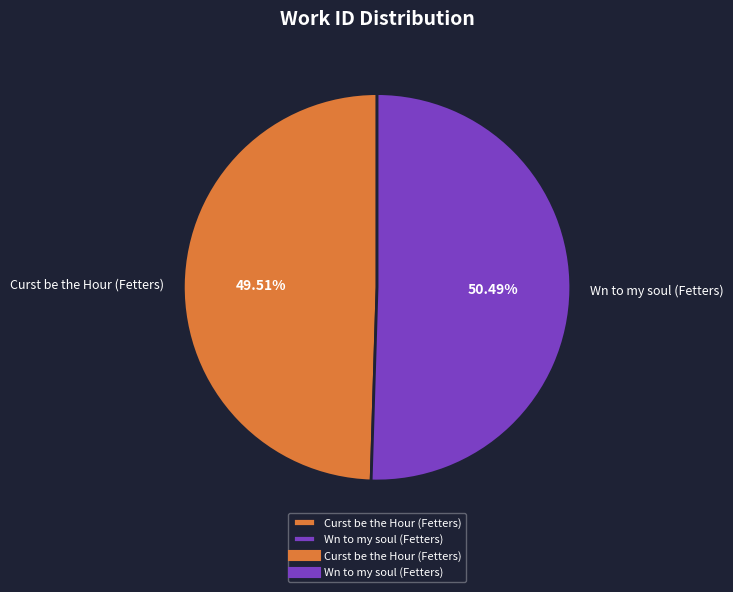

True or false: Wn to my soul (Fetters) accounts for 59% of the total.

False